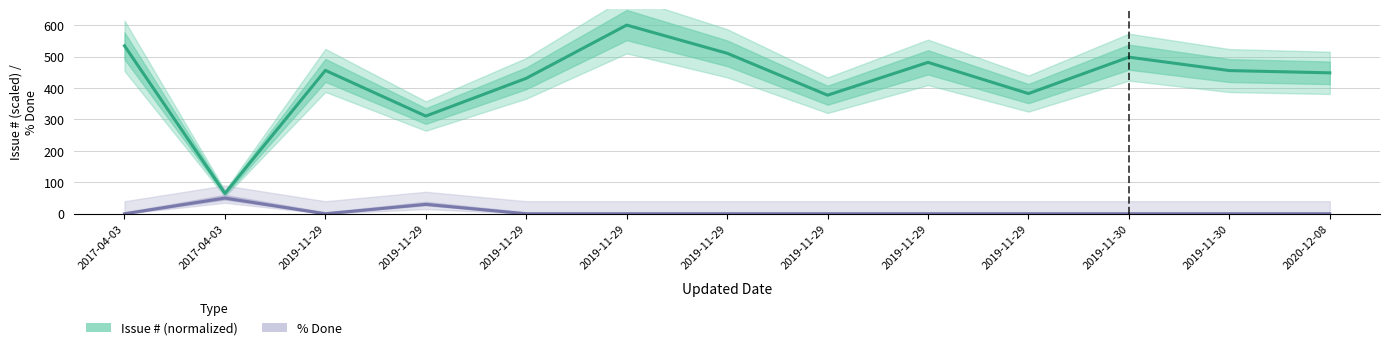

True or false: Issue # (normalized) and % Done cross at least once.

False